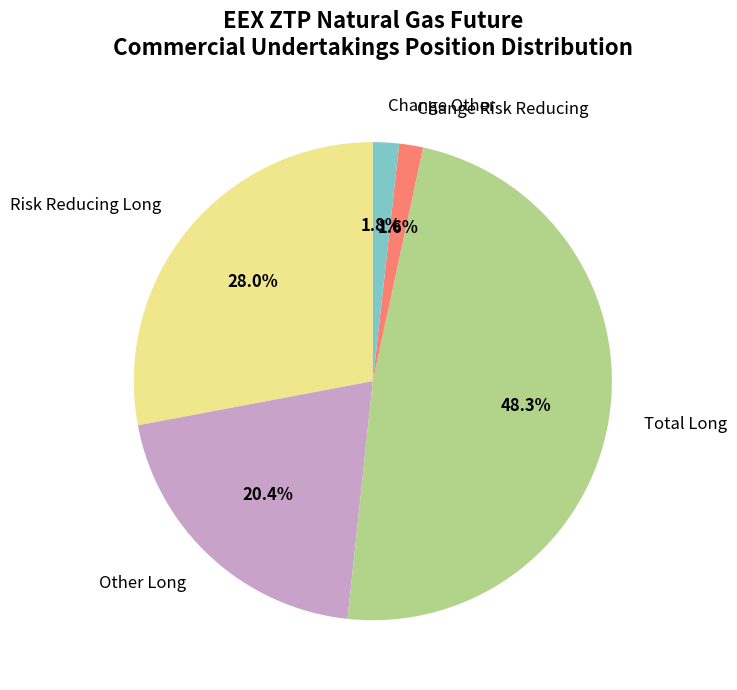

What percentage is the Other Long slice, to the nearest percent?

20%